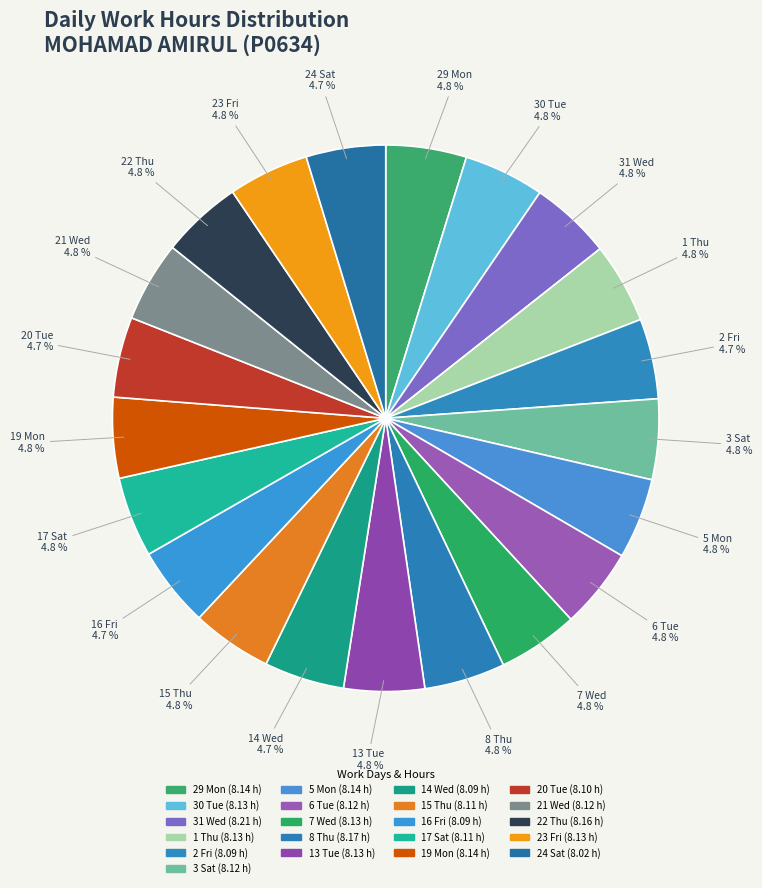

How many slices are in this pie chart?

21